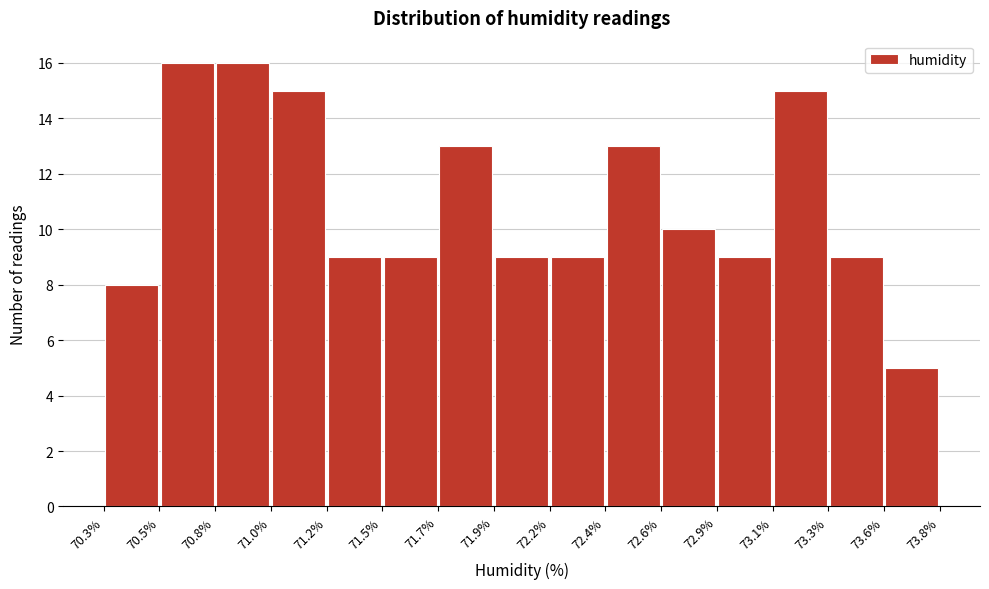

How tall is the bar that spans 71.7% to 71.9% on the x-axis? The values are not printed on the chart, so give them approximately, as read against the axis.

13